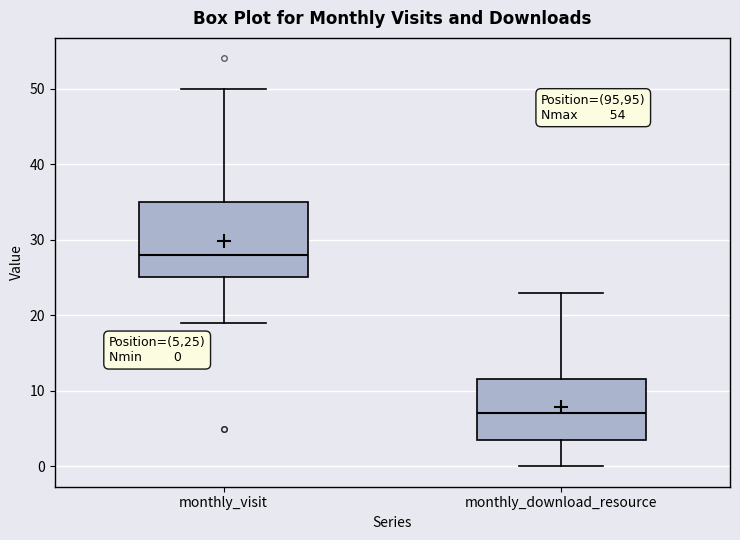

Which box's median line is the lowest?

monthly_download_resource